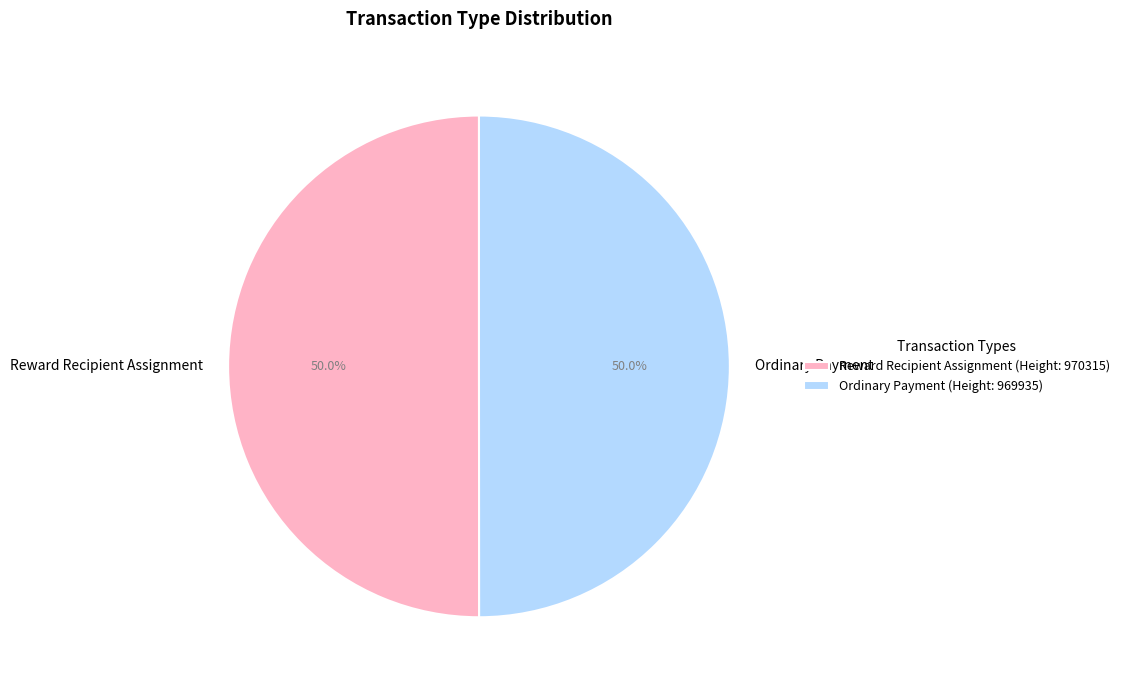

What portion of the pie excludes Reward Recipient Assignment?

50.0%